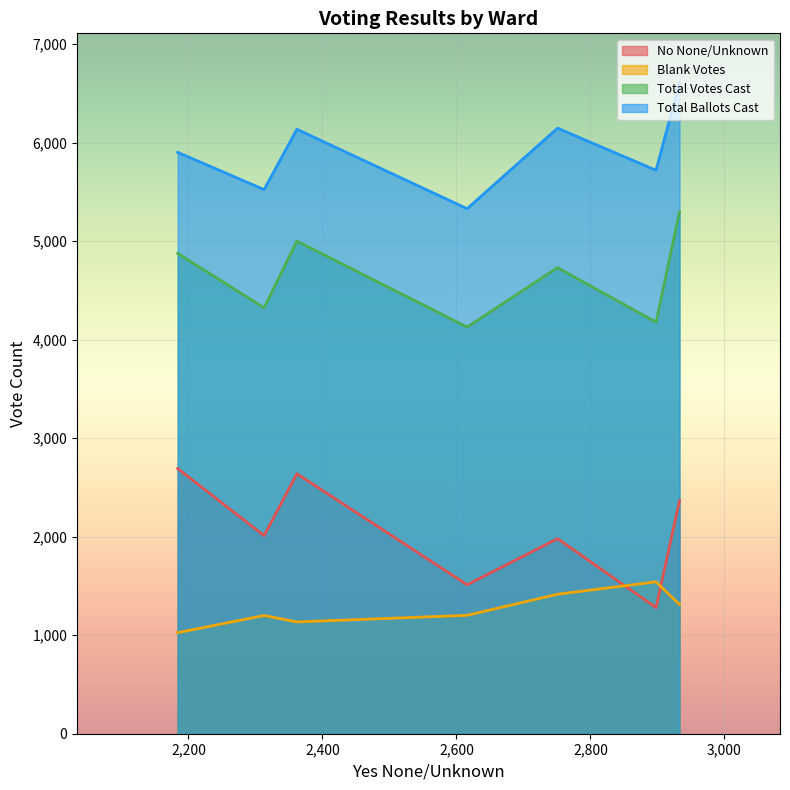

What is the difference between the maximum and second lowest values in the Blank Votes series?

407